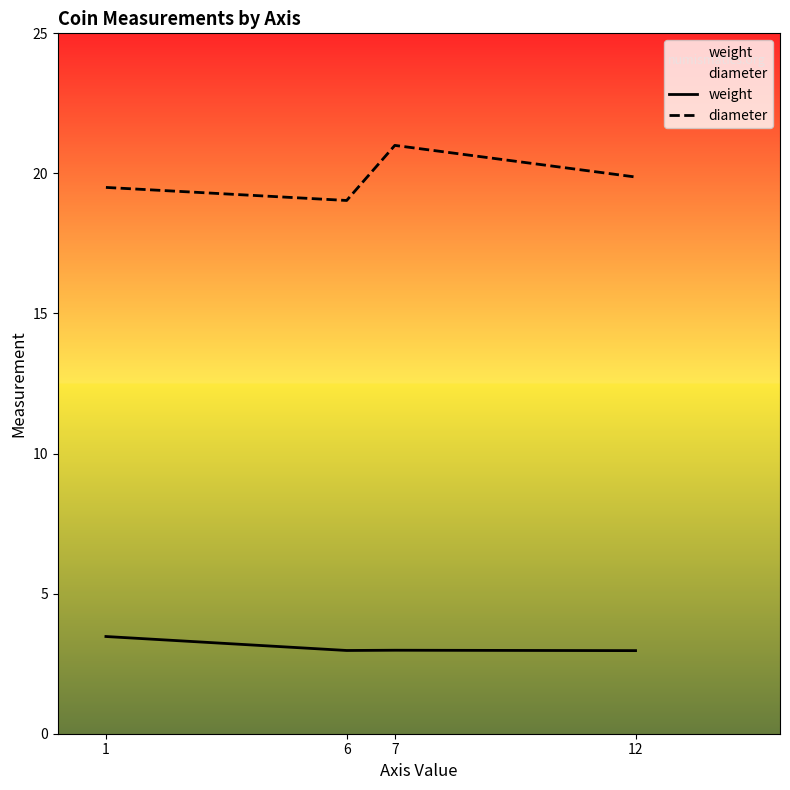

Rank the categories by diameter value from highest to lowest.

7, 12, 1, 6